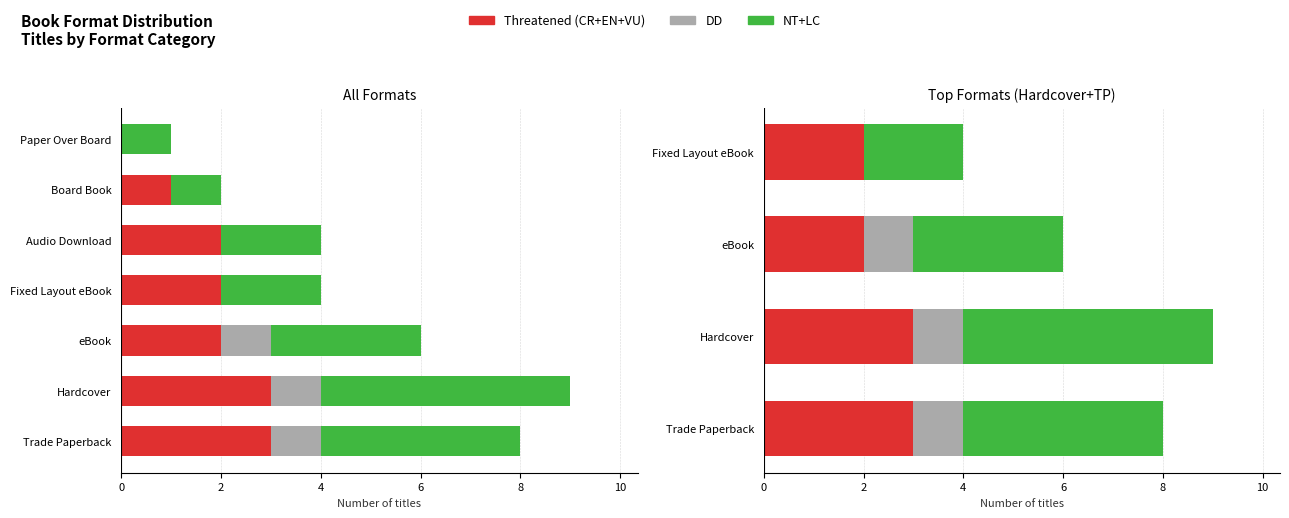

Count the number of data series in this chart.

3